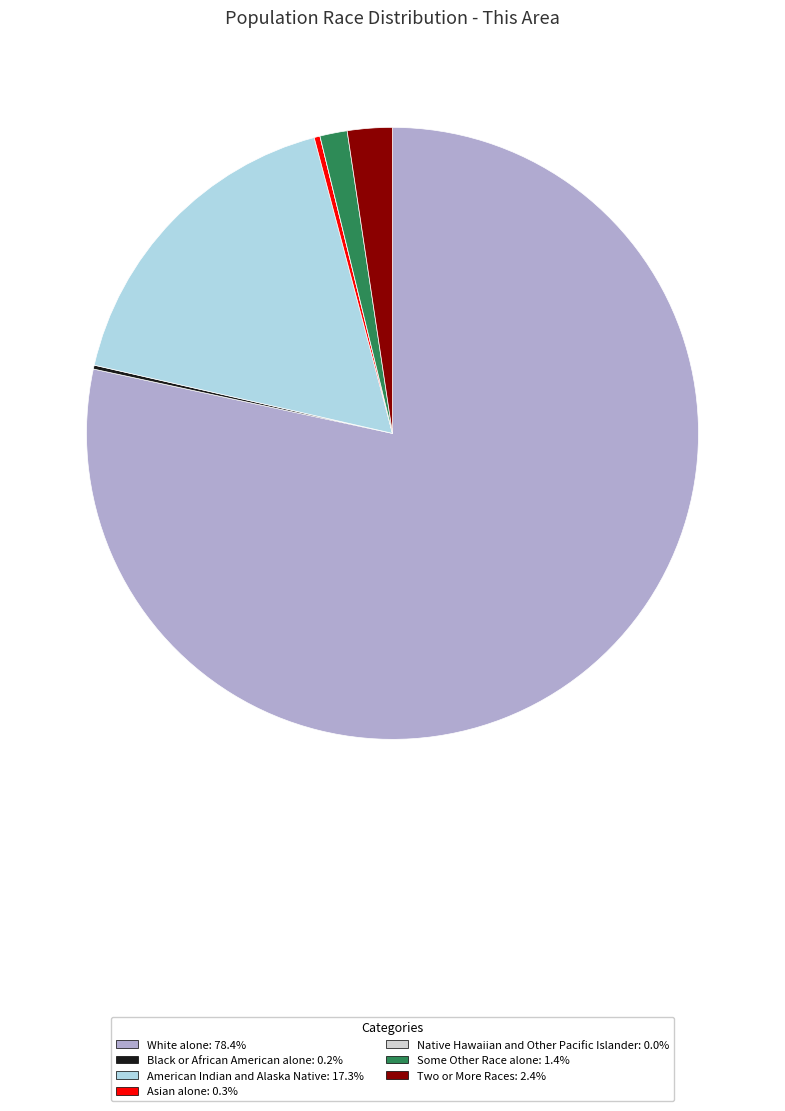

Does any single category account for the majority?

Yes